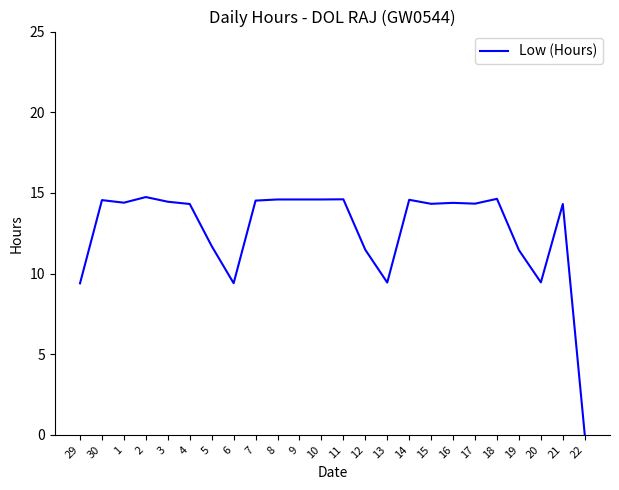

The value at 6 is 9.4. True or false?

True